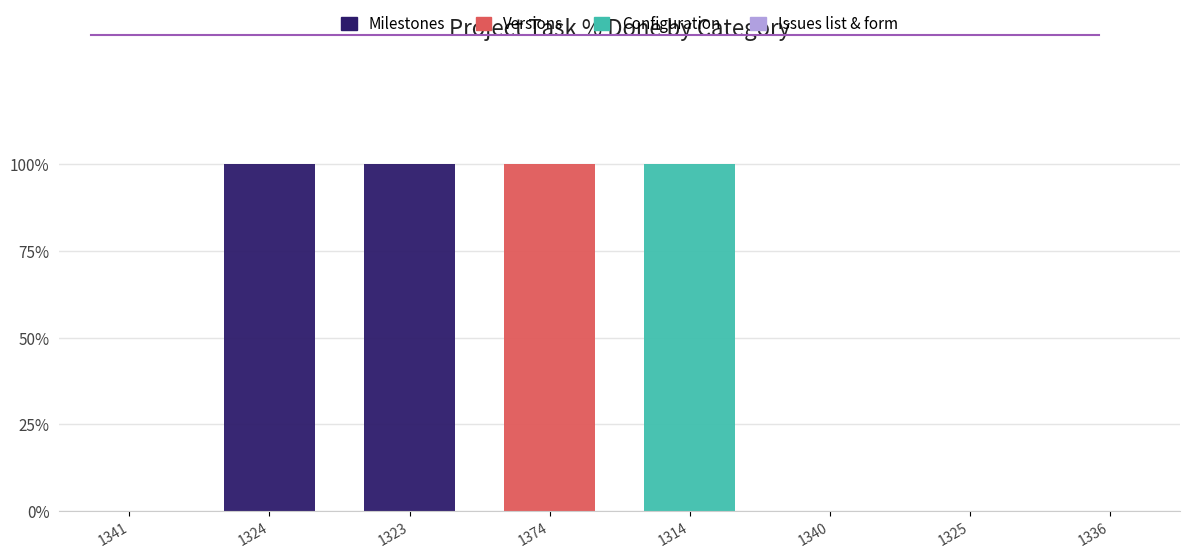

What is the maximum value for Milestones?

100